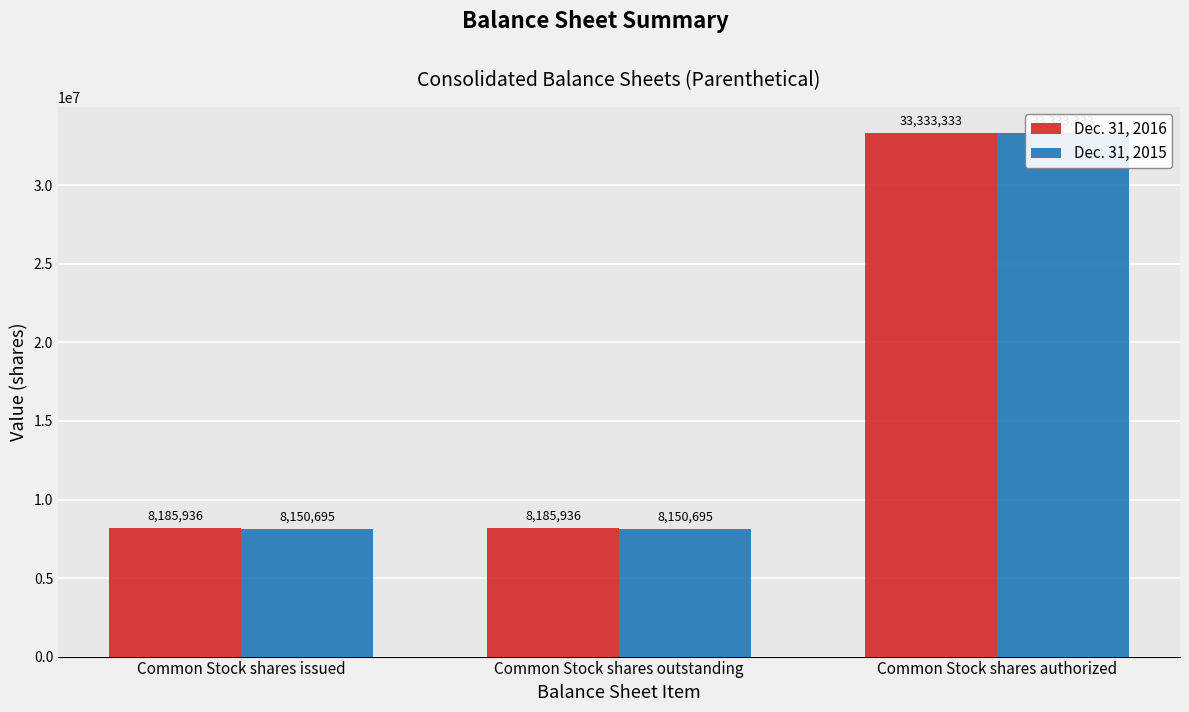

Reading left to right, list all the values displayed in this chart.

Dec. 31, 2016: Common Stock shares issued=8185936	Common Stock shares outstanding=8185936	Common Stock shares authorized=33333333
Dec. 31, 2015: Common Stock shares issued=8150695	Common Stock shares outstanding=8150695	Common Stock shares authorized=33333333